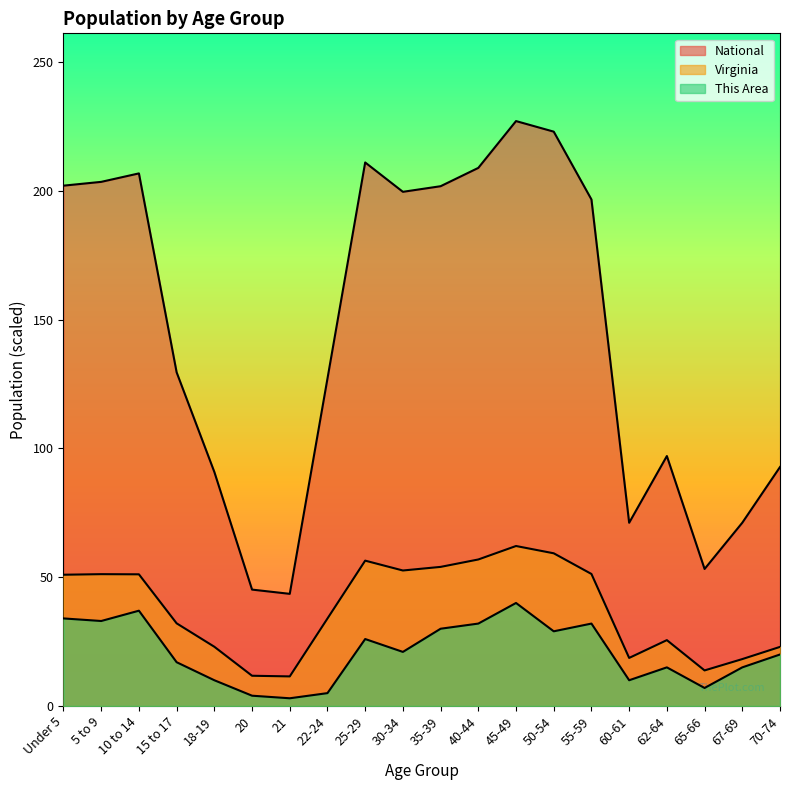

What are all the series names shown in the legend?

This Area, Virginia, National